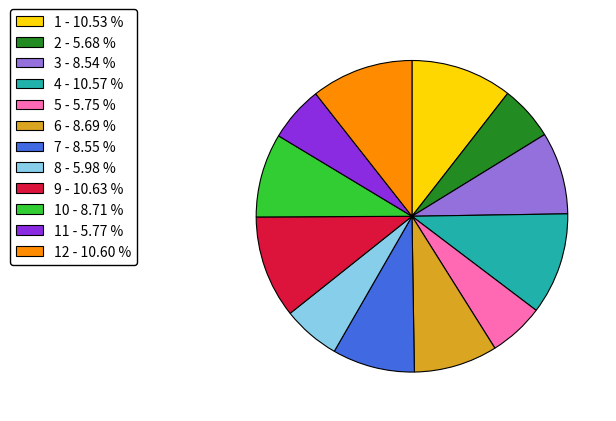

Approximately how many times larger is the value at 4 - 10.57 % compared to 1 - 10.53 %?

1.0